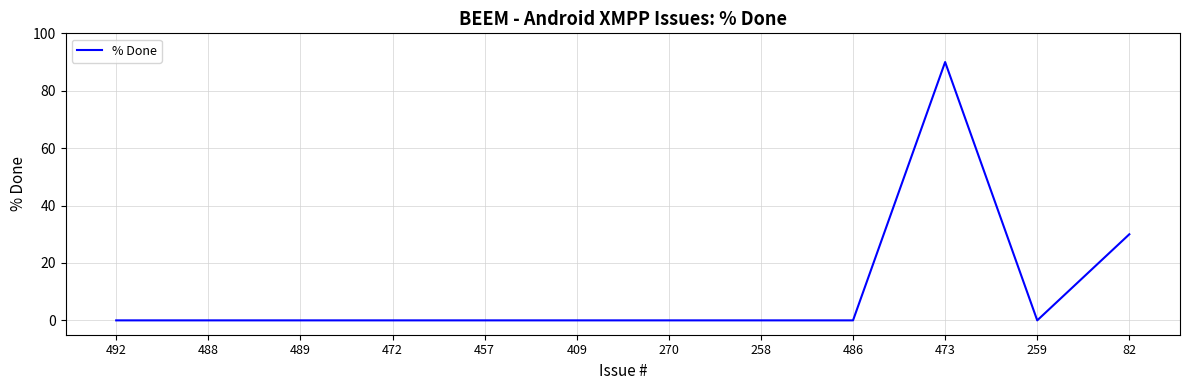

The value at 409 is 47. True or false?

False